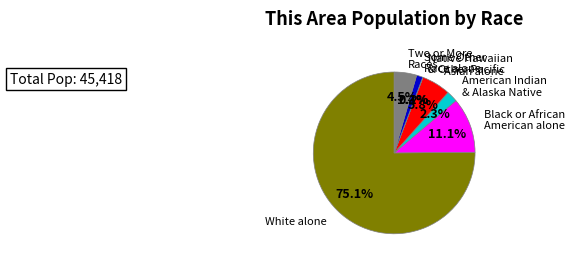

Which category has the smallest portion of the pie?

Native Hawaiian and Other Pacific